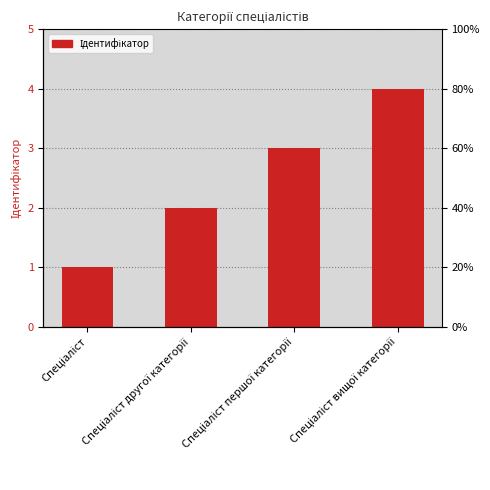

Reading left to right, extract all data points from this chart.

1	2	3	4